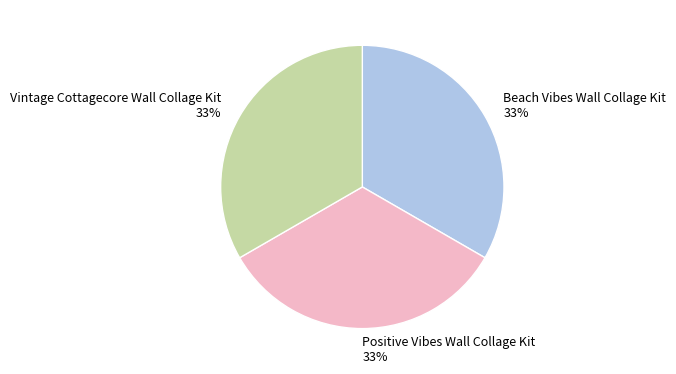

Is the sum of Vintage Cottagecore Wall Collage Kit and Positive Vibes Wall Collage Kit greater than half?

Yes